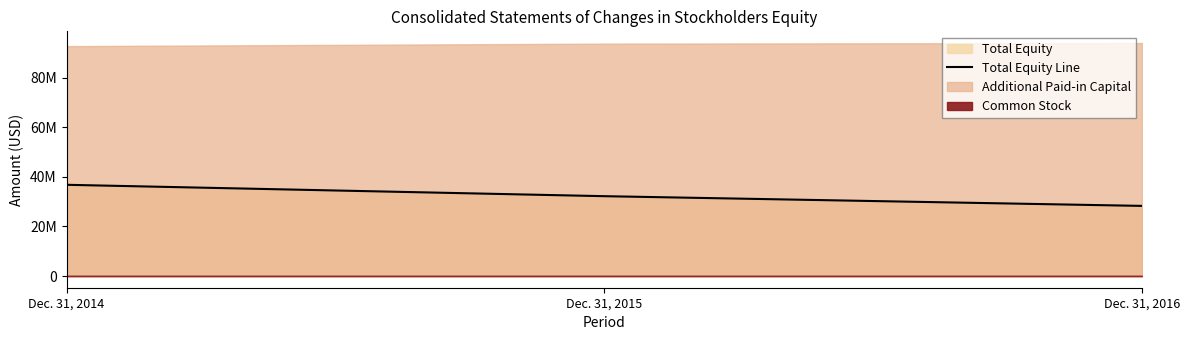

The value at Dec. 31, 2016 is 6259474. True or false?

False